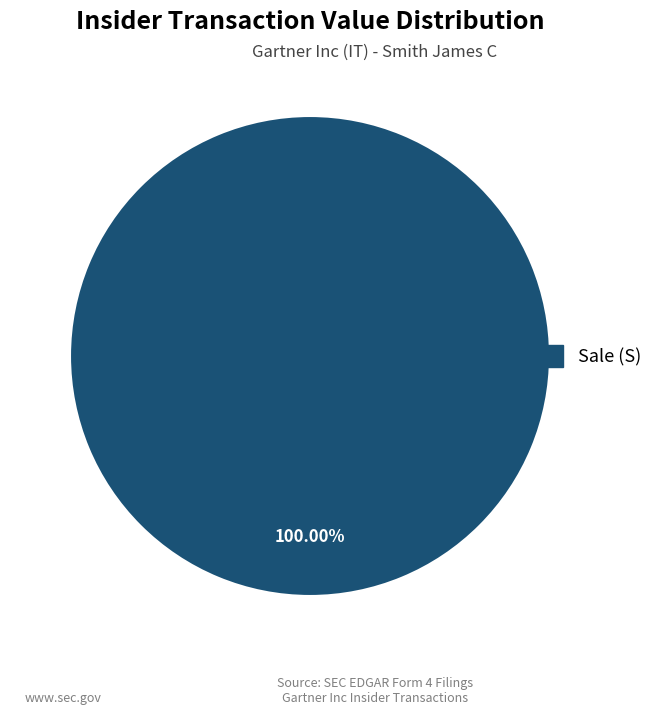

How many segments does this pie chart have?

1